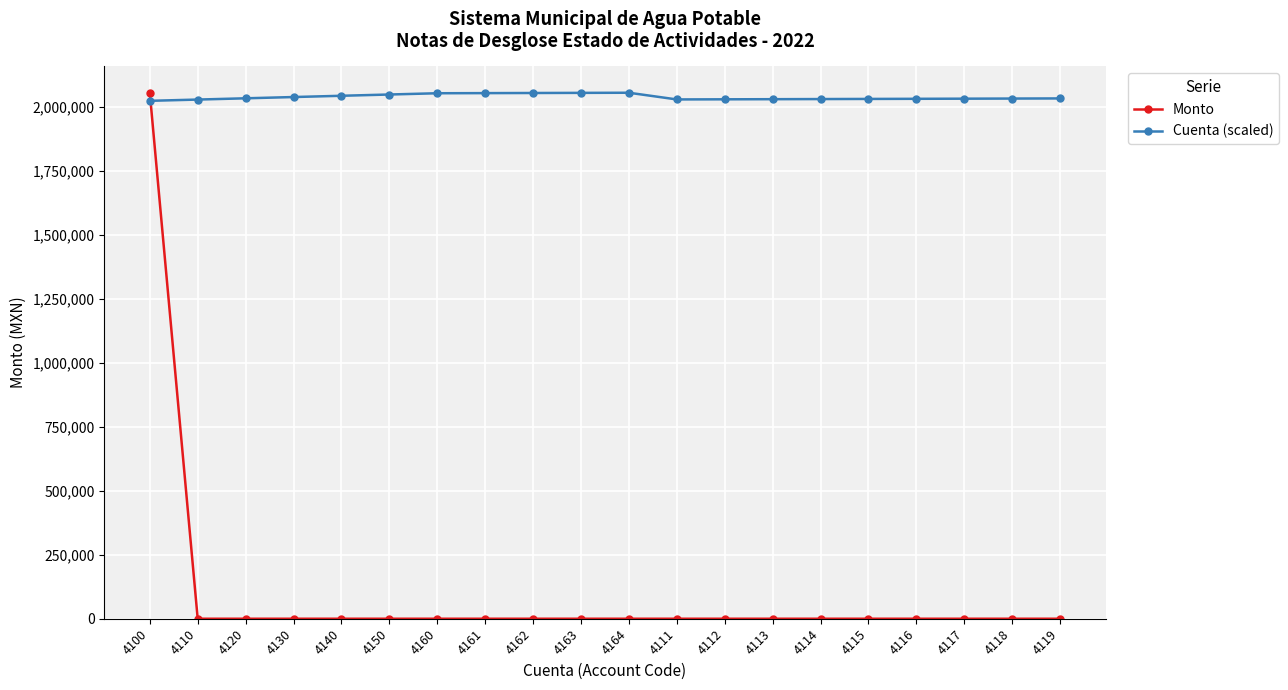

Which series has the largest range (max minus min)?

Monto